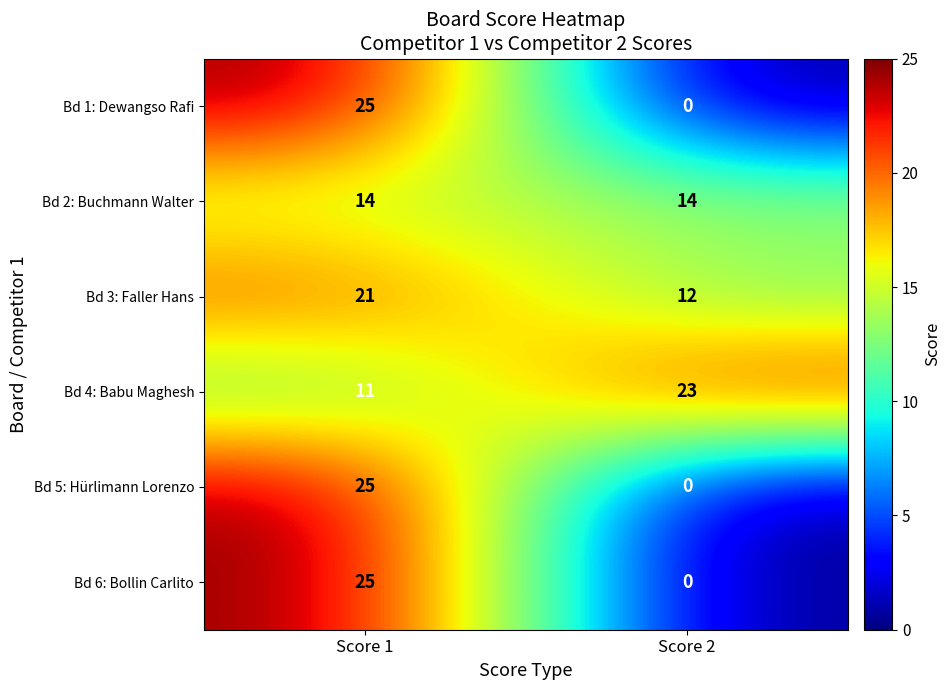

What is the total value across all series at Score 2?

49